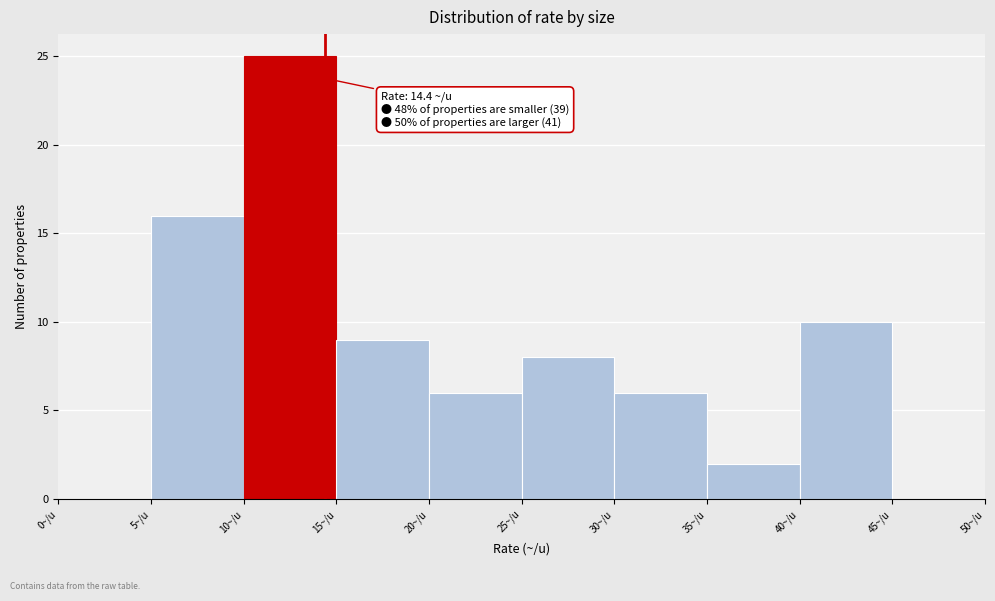

Which range on the x-axis has the tallest bar?

10 to 15